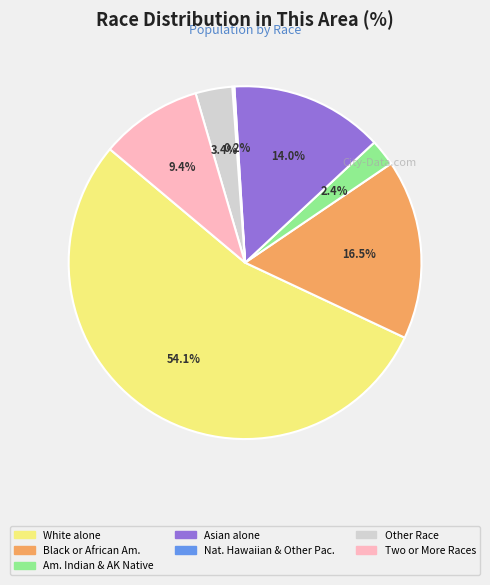

What is the majority slice?

White alone